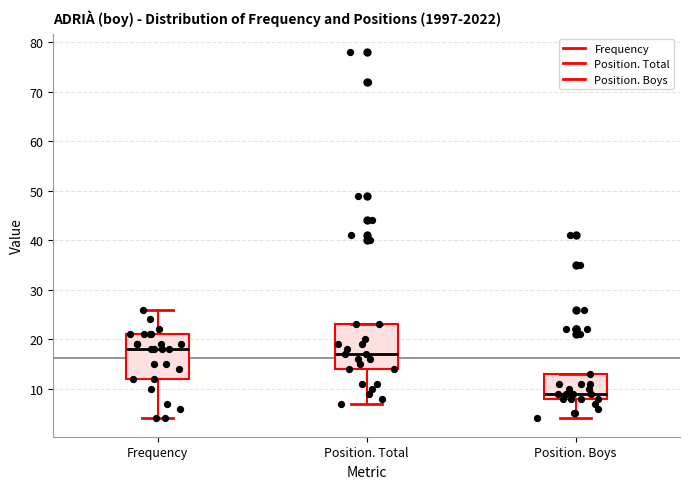

Which box's median line is the lowest?

Position. Boys